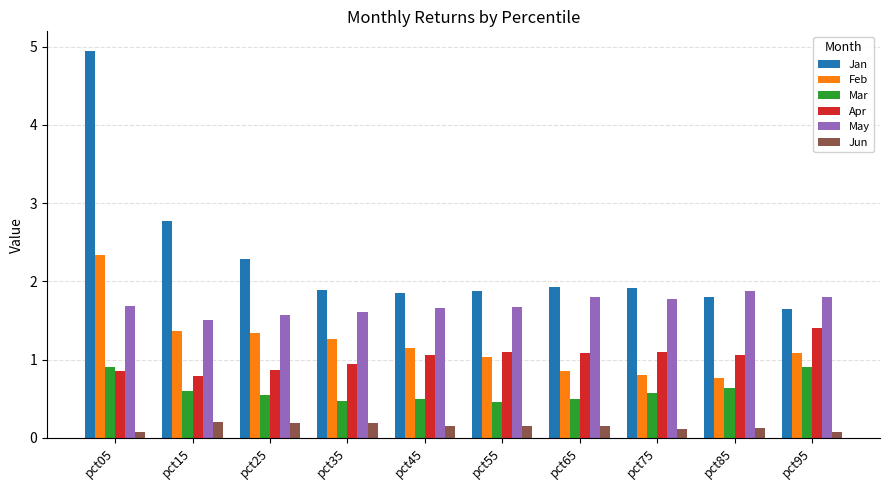

Which series has the largest total across all categories?

Jan